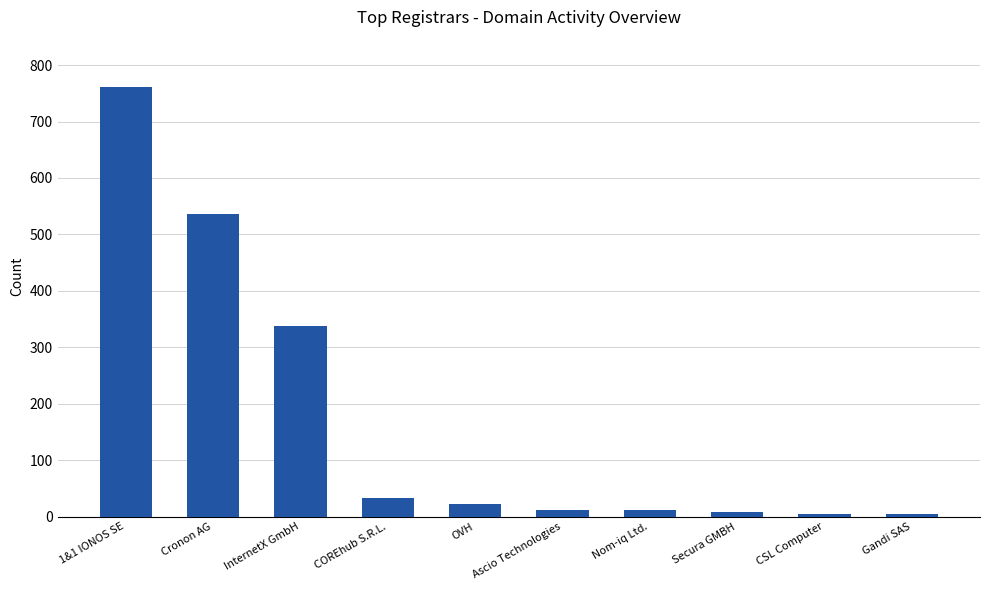

What is the maximum value shown in the chart?

762